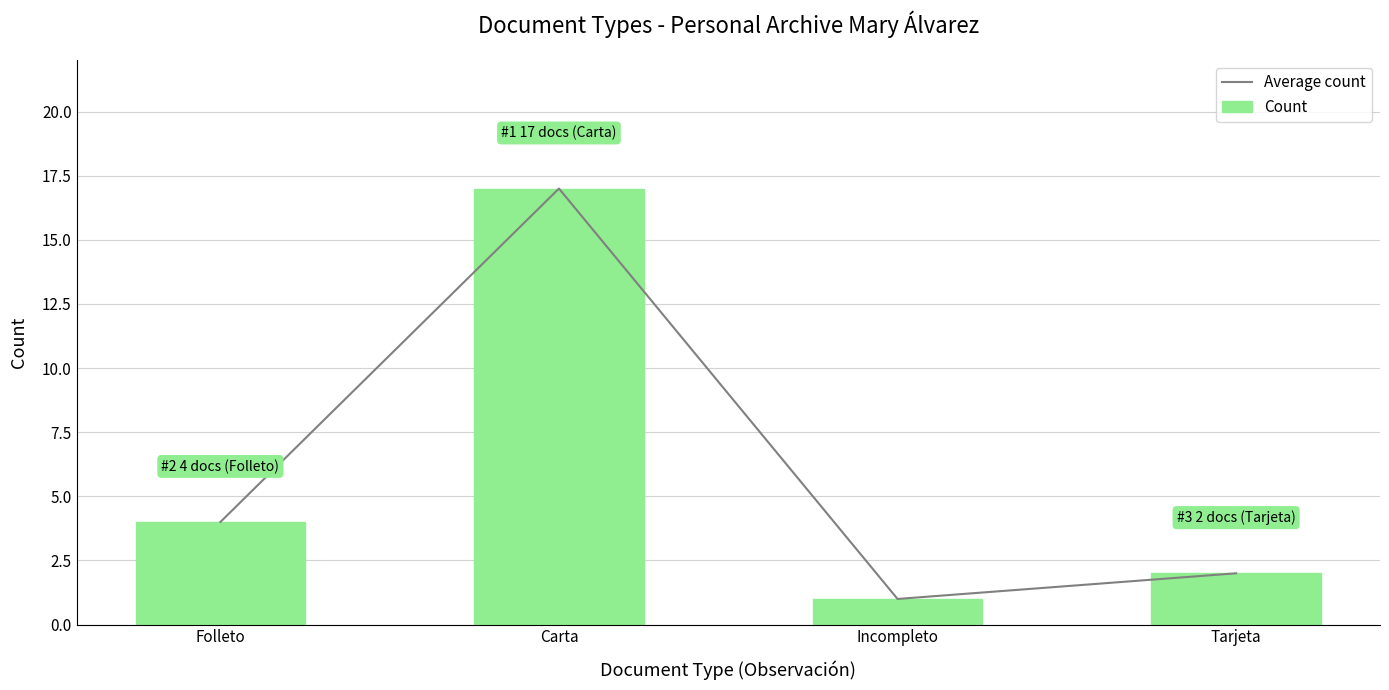

Which series has the largest range (max minus min)?

Average count